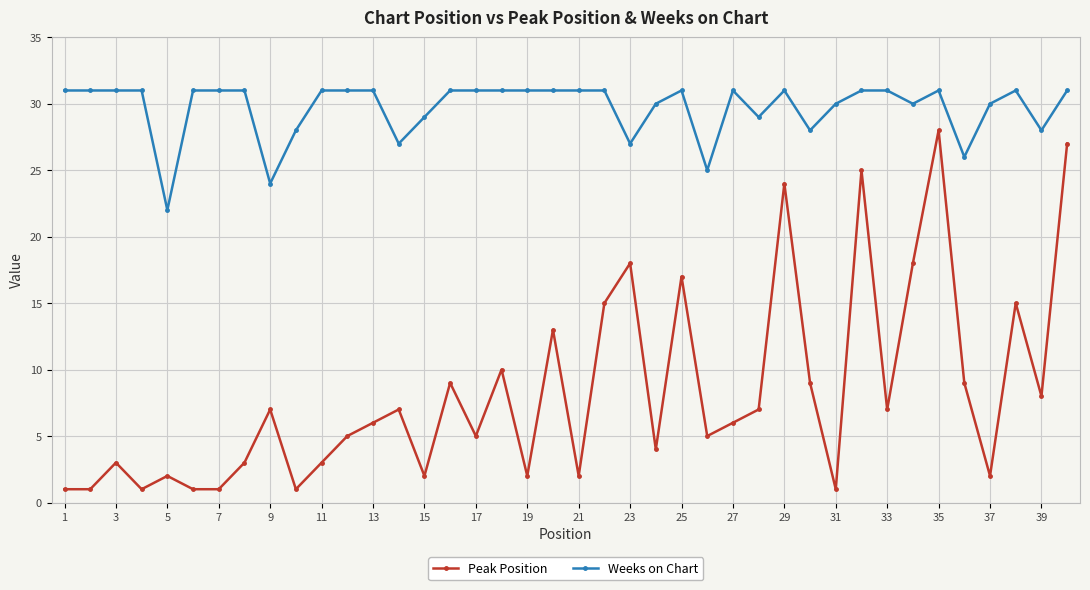

What is the minimum value for Weeks on Chart?

22